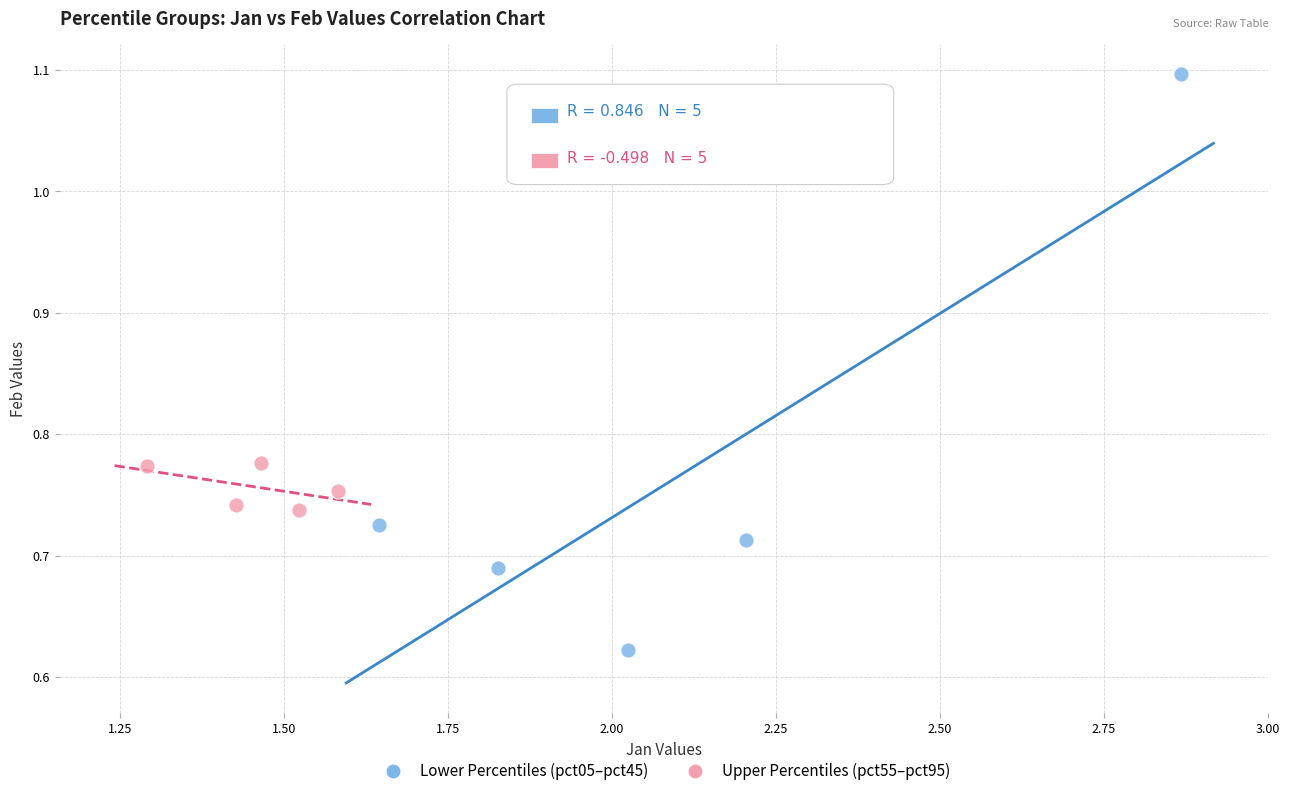

Which series has the widest spread of Y values?

Lower Percentiles (pct05–pct45)